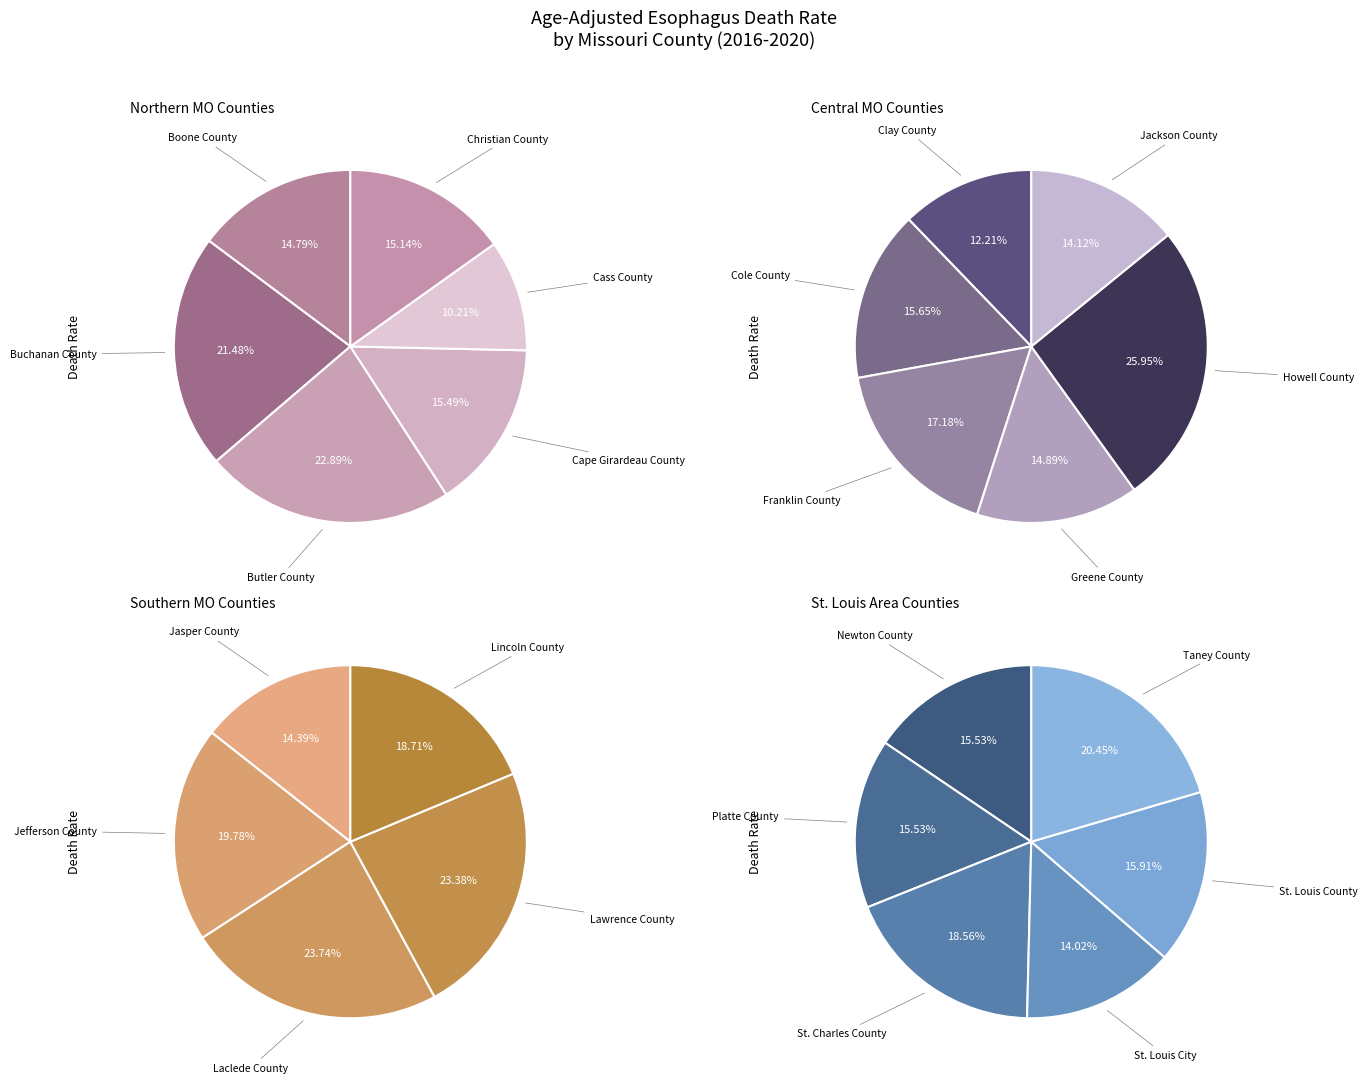

Between Taney County and Howell County, which is larger?

Howell County